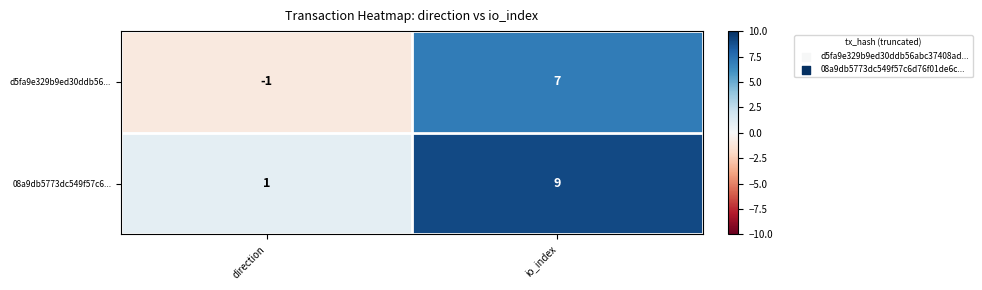

Reading left to right, extract all data points from this chart.

d5fa9e329b9ed30ddb56...: direction=-1	io_index=7
08a9db5773dc549f57c6...: direction=1	io_index=9